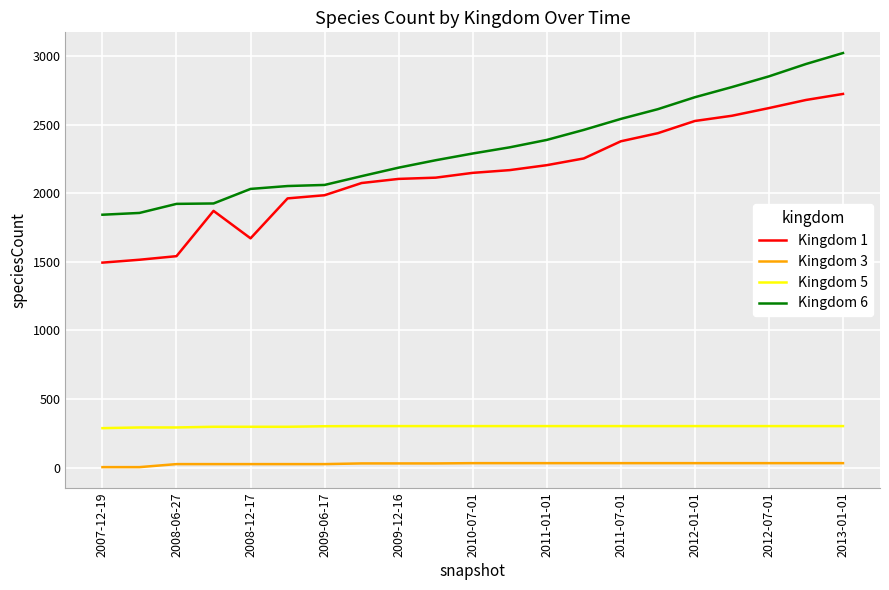

True or false: Kingdom 5 and Kingdom 3 intersect in this chart.

False